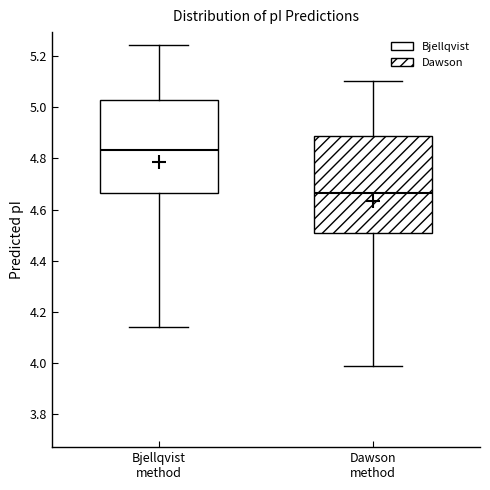

Where is the lower edge of the box for Dawson method on the y-axis? The values are not printed on the chart, so give them approximately, as read against the axis.

4.50